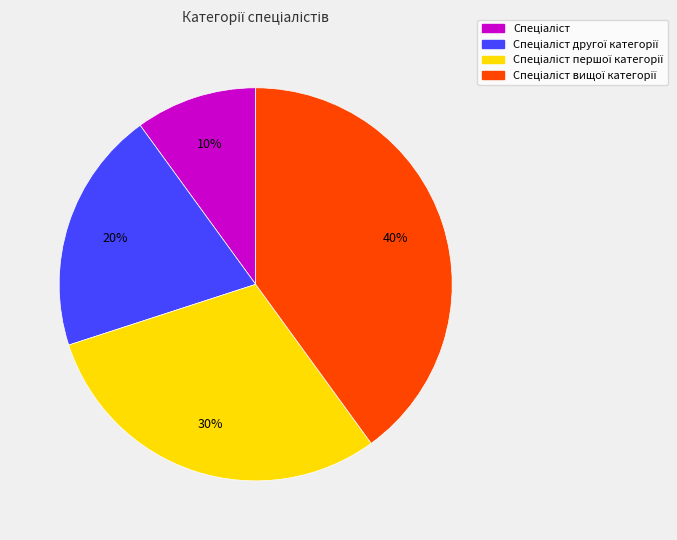

Is there a majority slice in this chart?

No